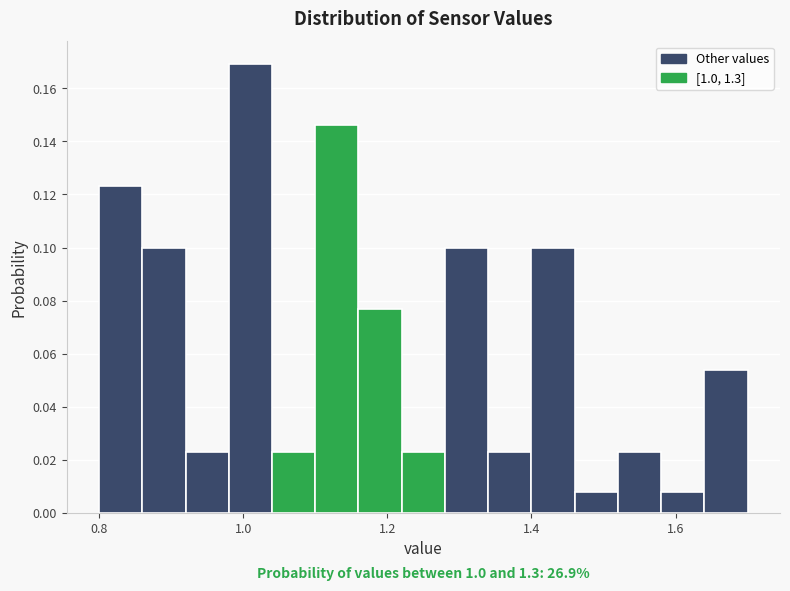

Around what value on the x-axis is the tallest bar? Give the approximate position of its centre, as read against the axis.

1.02